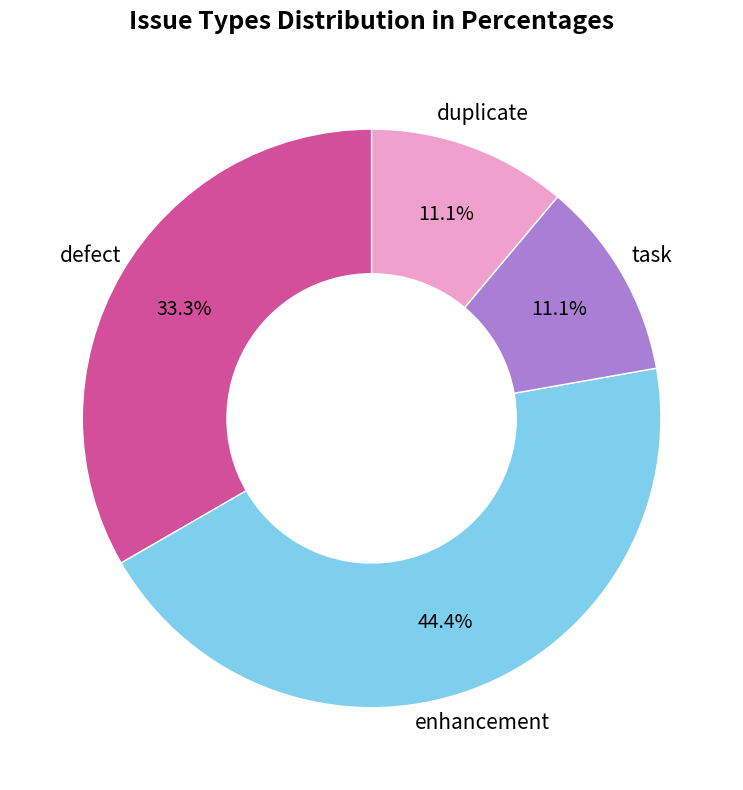

Is there a majority slice in this chart?

No